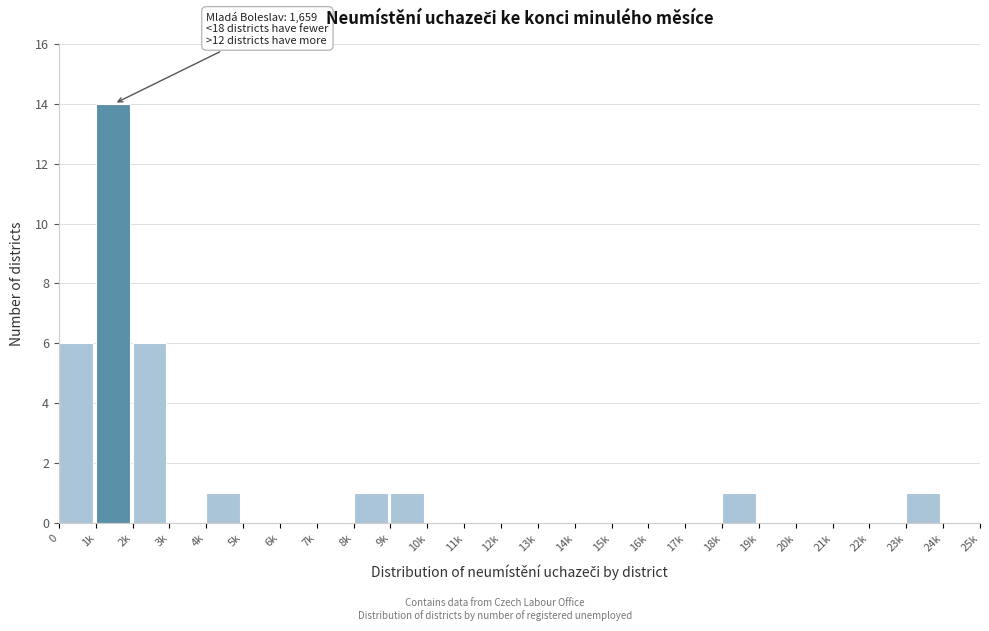

Reading left to right, what are all the values shown in this chart?

0=6	1k=14	2k=6	3k=0	4k=1	5k=0	6k=0	7k=0	8k=1	9k=1	10k=0	11k=0	12k=0	13k=0	14k=0	15k=0	16k=0	17k=0	18k=1	19k=0	20k=0	21k=0	22k=0	23k=1	24k=0